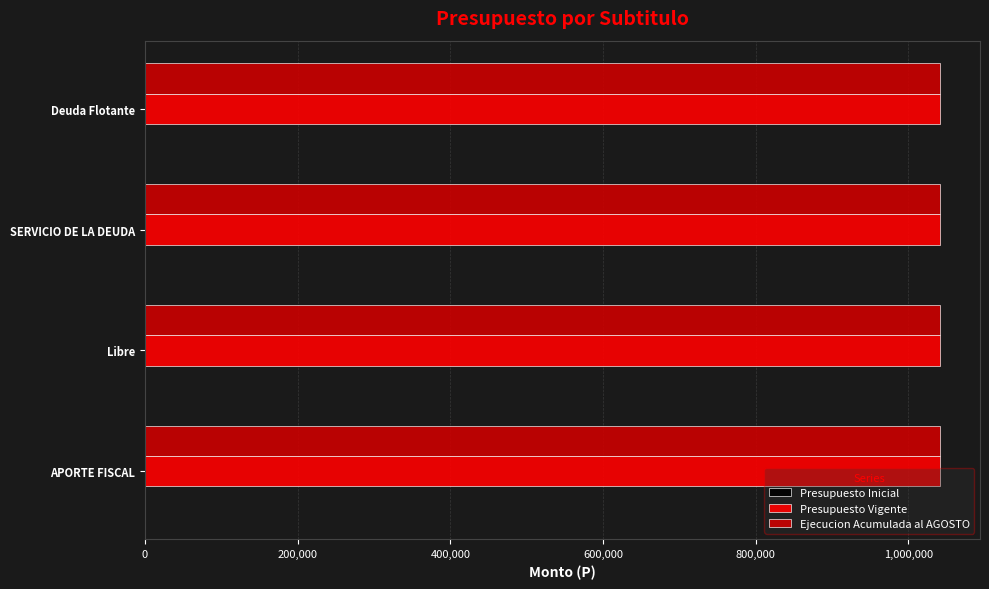

Which series has the widest spread of values?

Ejecucion Acumulada al AGOSTO